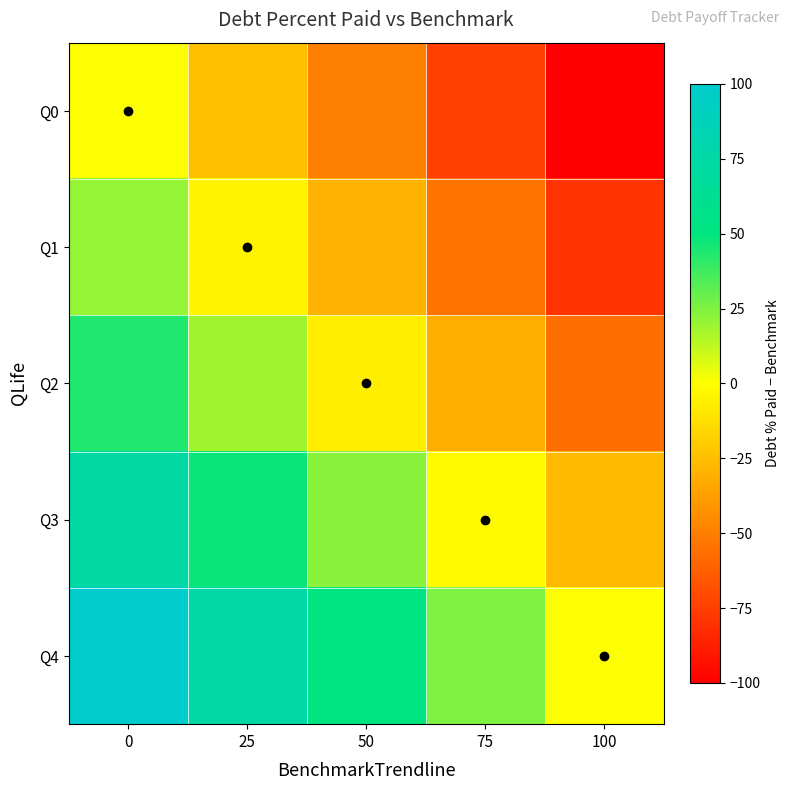

How many categories are shown in the chart?

5